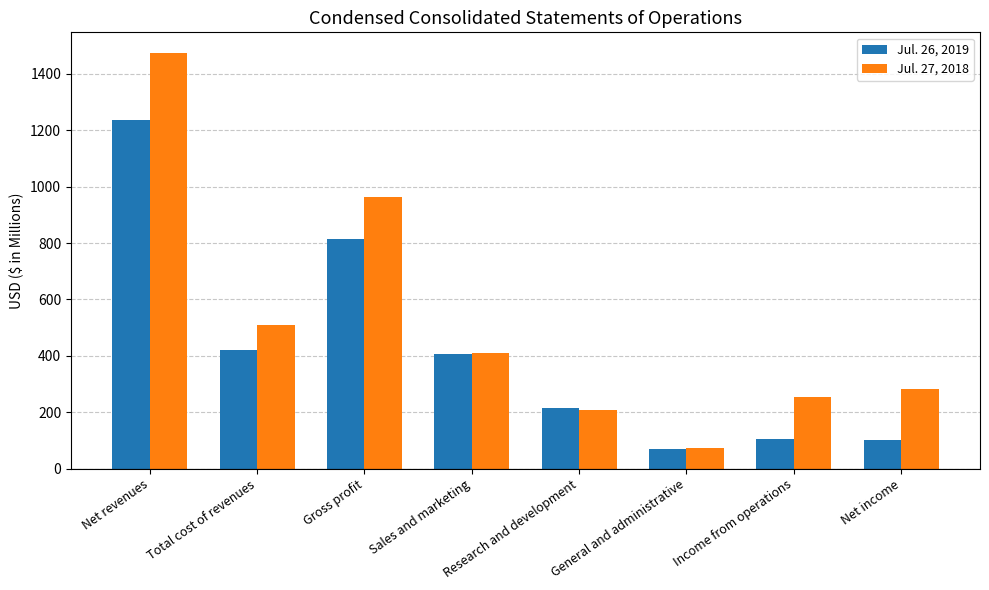

Rank the series at Gross profit from highest to lowest value.

Jul. 27, 2018, Jul. 26, 2019